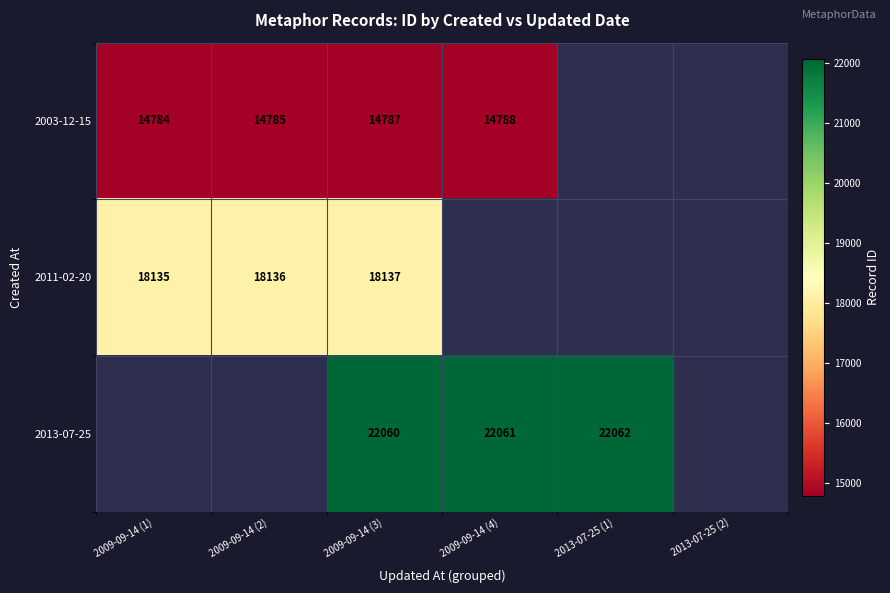

The 2013-07-25 series shows 12957 at 2013-07-25 (1). True or false?

False